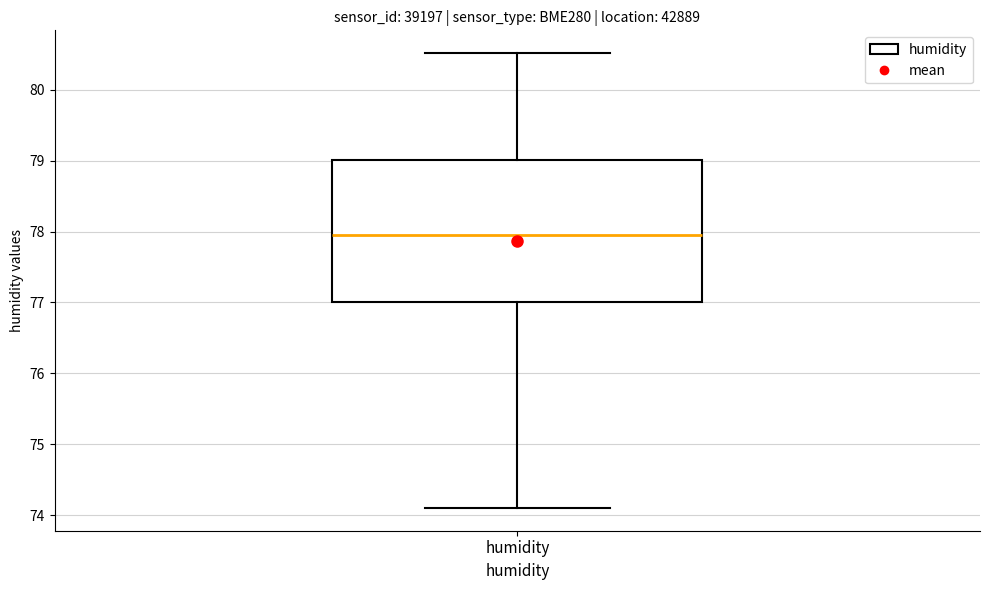

Read this box plot against the y-axis: the position of the median line, the range covered by the box, and the ends of both whiskers. The values are not printed on the chart, so give them approximately, as read against the axis.

median 78.0, box 77.0 to 79.0, whiskers 74.1 to 80.5